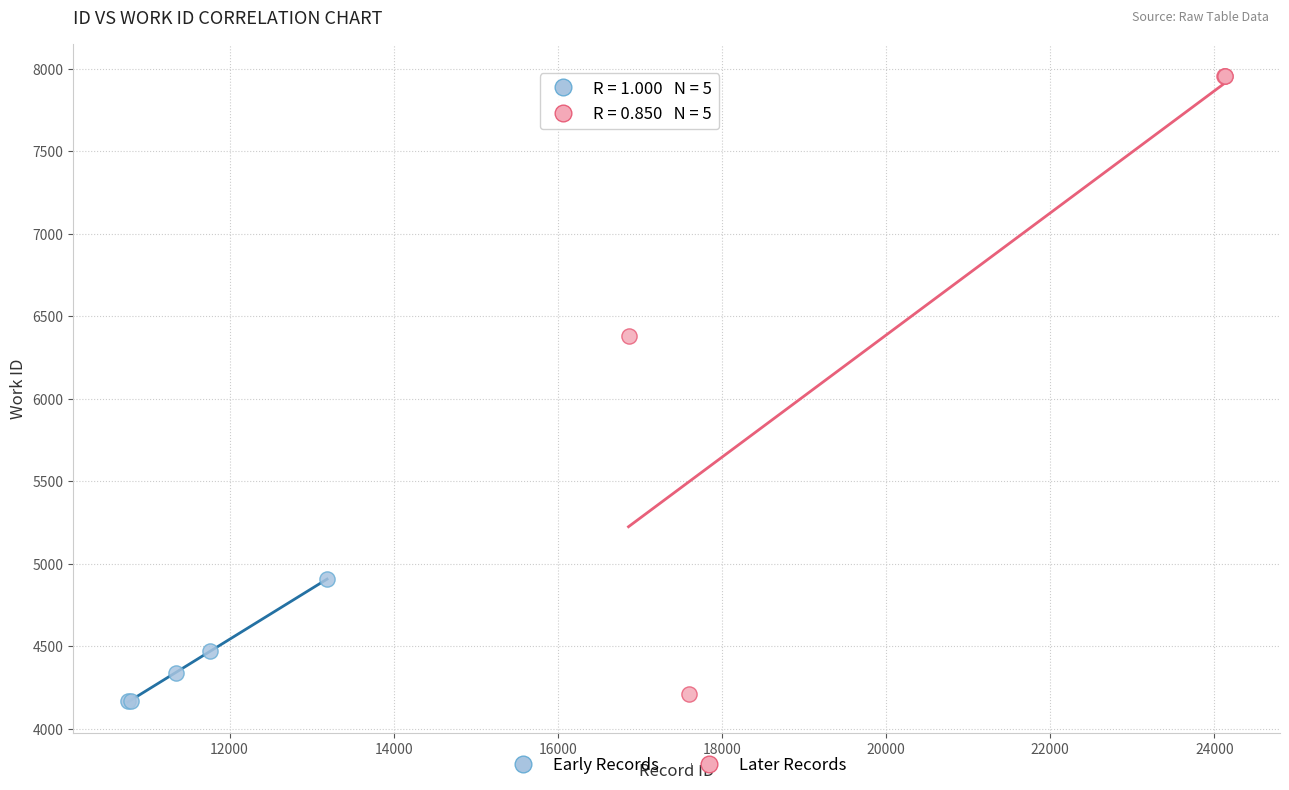

Which series reaches the maximum Y coordinate?

Later Records